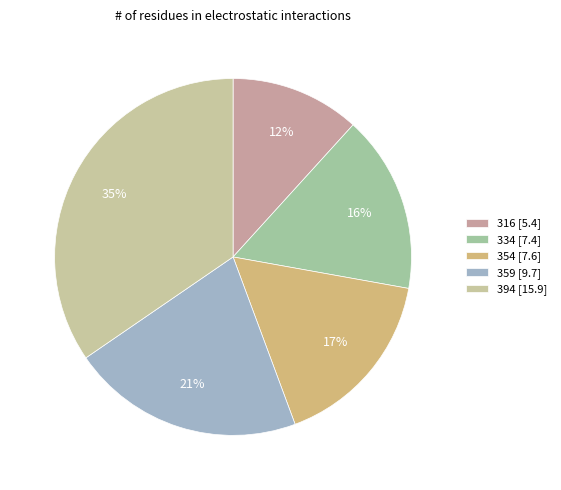

How many slices are in this pie chart?

5